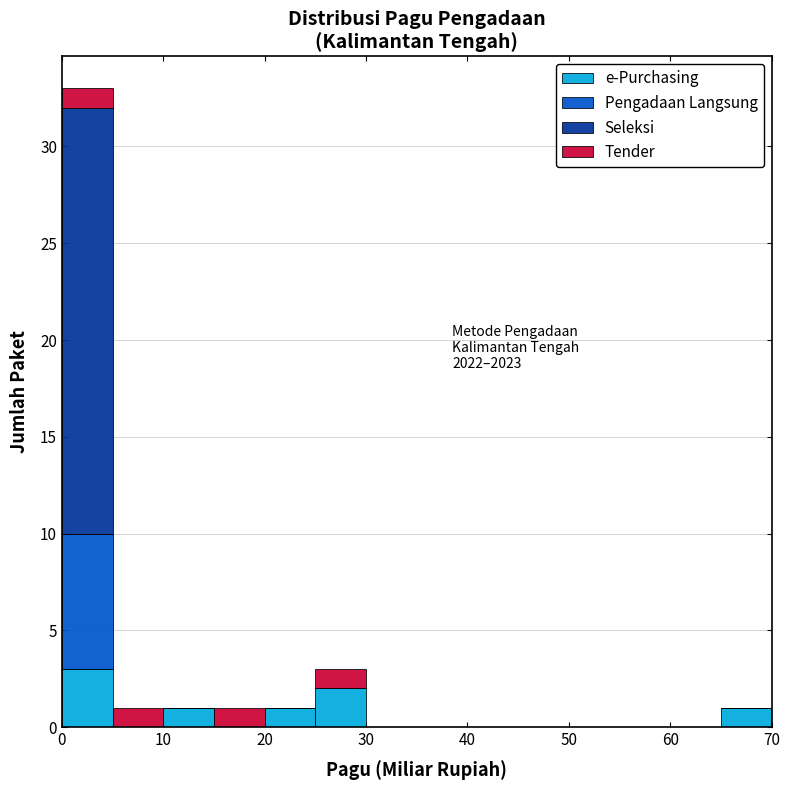

Which range on the x-axis has the tallest stacked bar (by total height)?

0 to 5